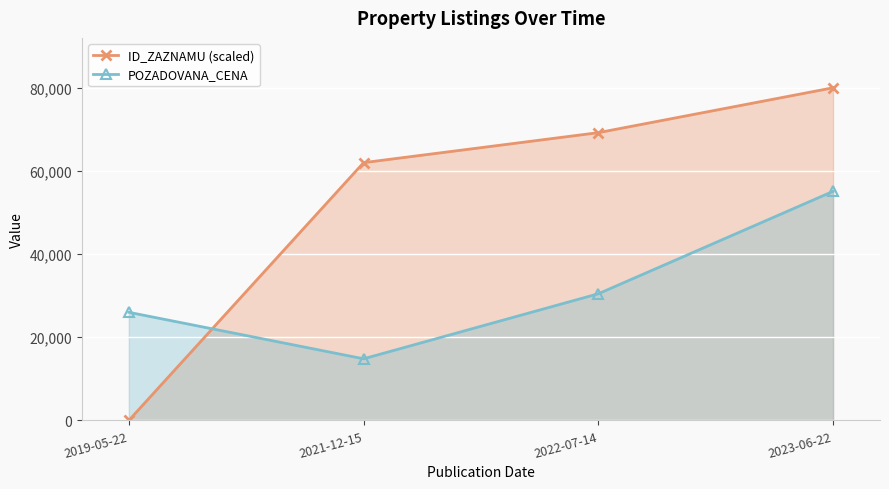

How many POZADOVANA_CENA values are between 26000 and 55090?

3